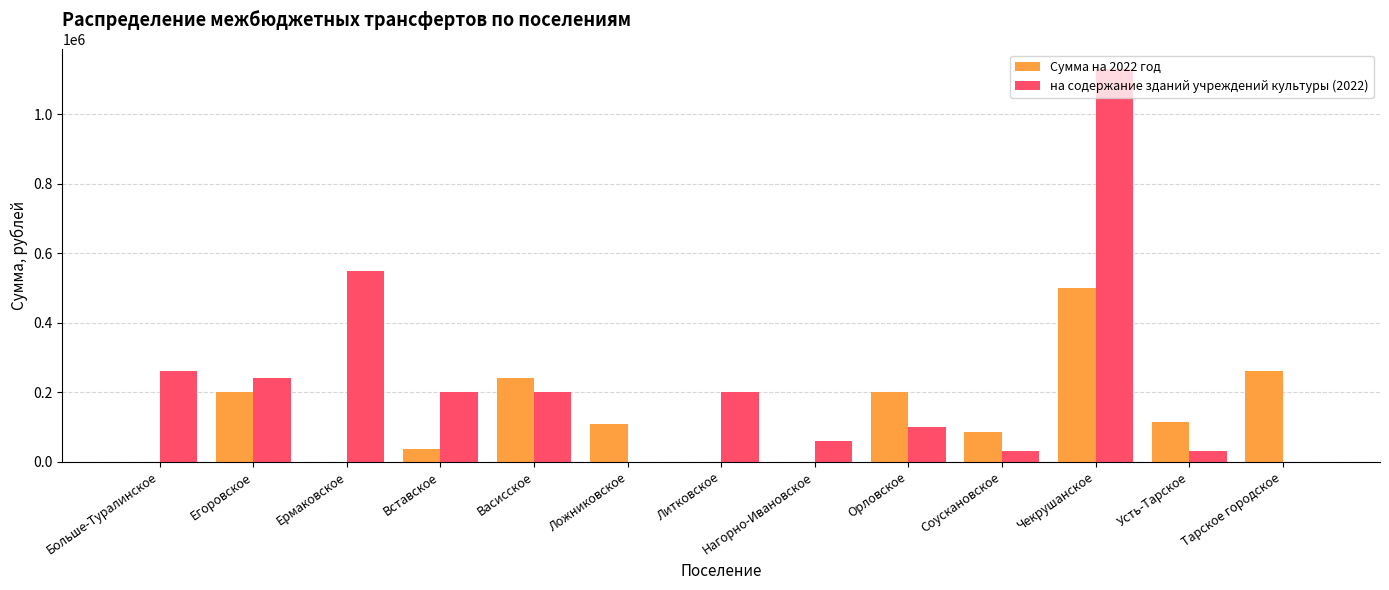

Is it true that на содержание зданий учреждений культуры (2022) equals 260000.0 at Больше-Туралинское?

True